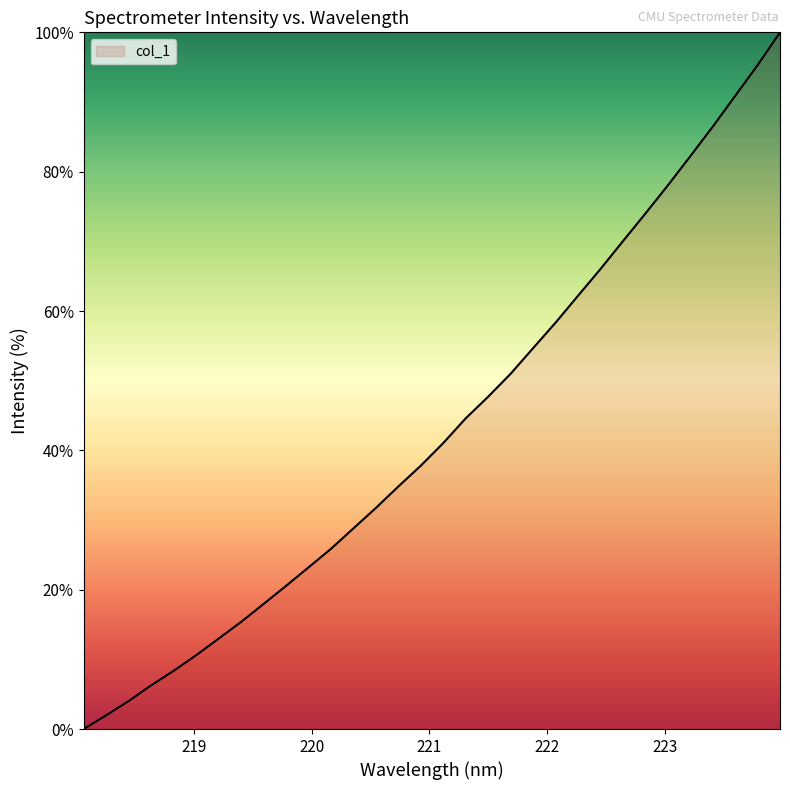

What is the maximum value shown in the chart?

100.0